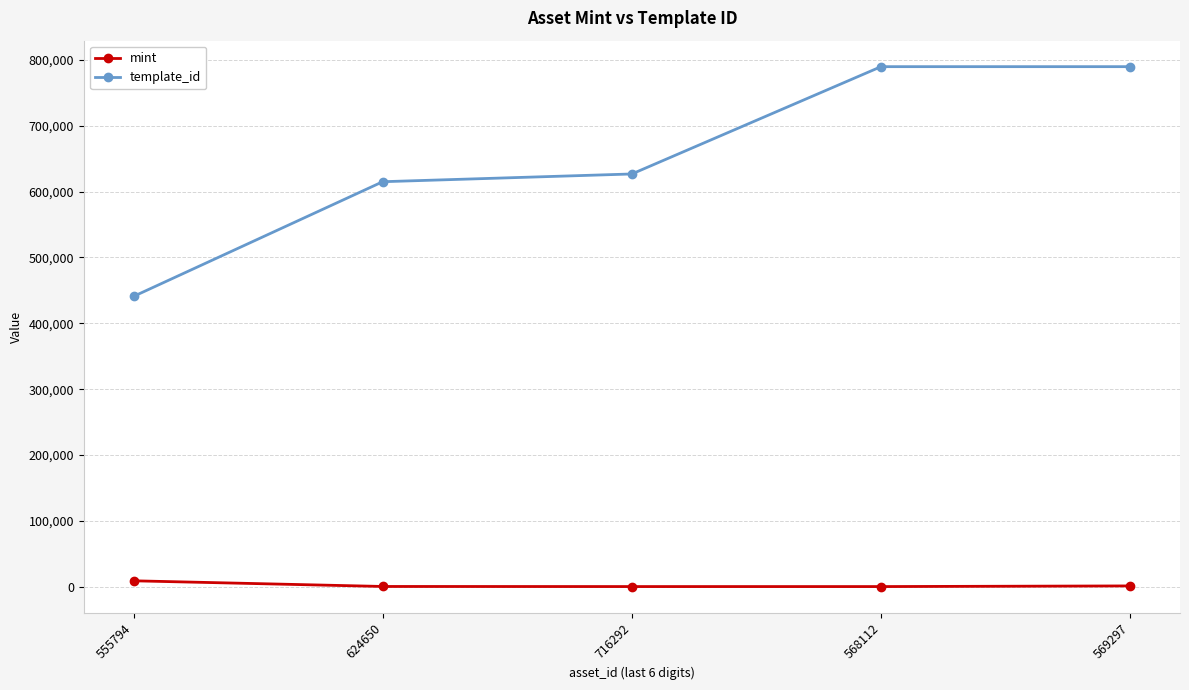

True or false: template_id and mint cross at least once.

False